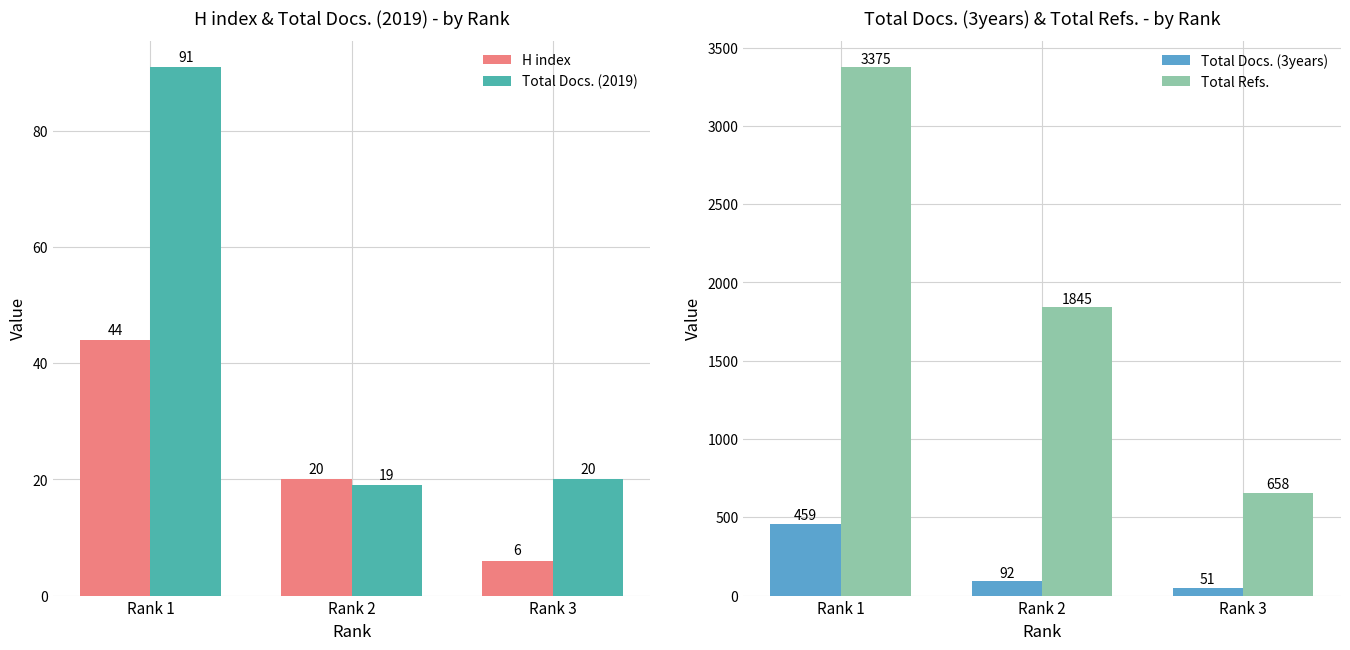

List the series in order of their peak value, lowest first.

H index, Total Docs. (2019), Total Docs. (3years), Total Refs.